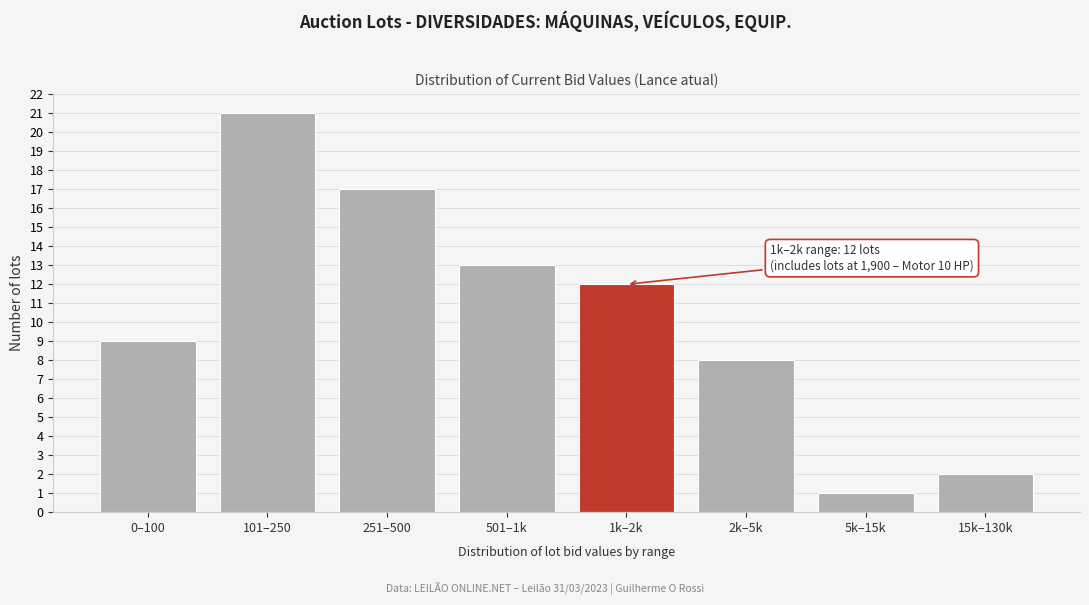

Reading right to left, what are all the values shown in this chart?

15k–130k=2	5k–15k=1	2k–5k=8	1k–2k=12	501–1k=13	251–500=17	101–250=21	0–100=9